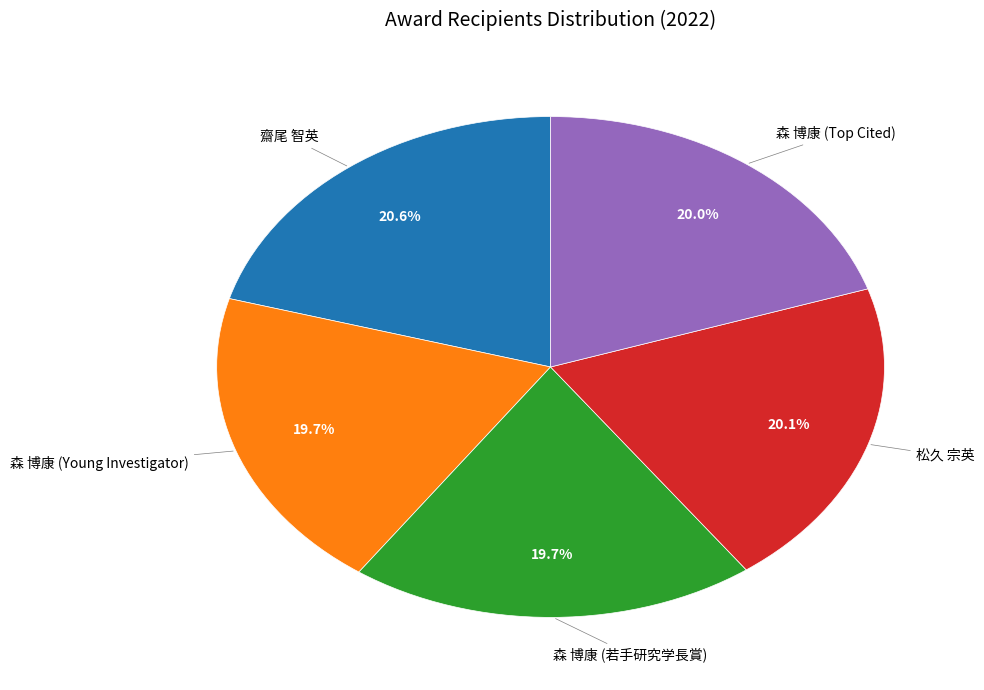

Is there any slice that represents more than half of the pie?

No